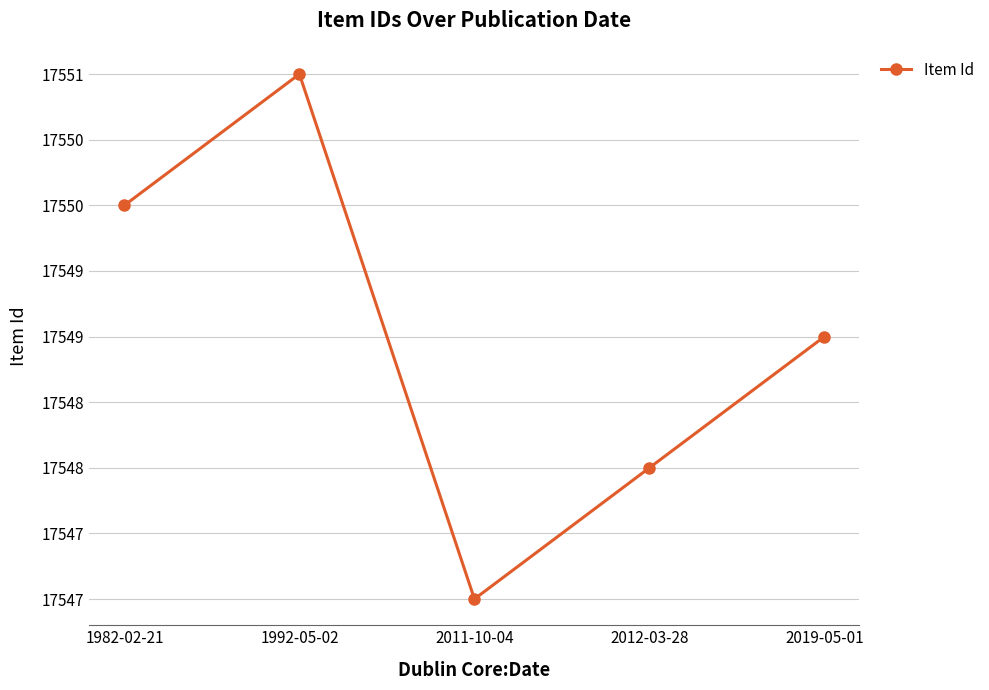

What position from the right is 1982-02-21?

5